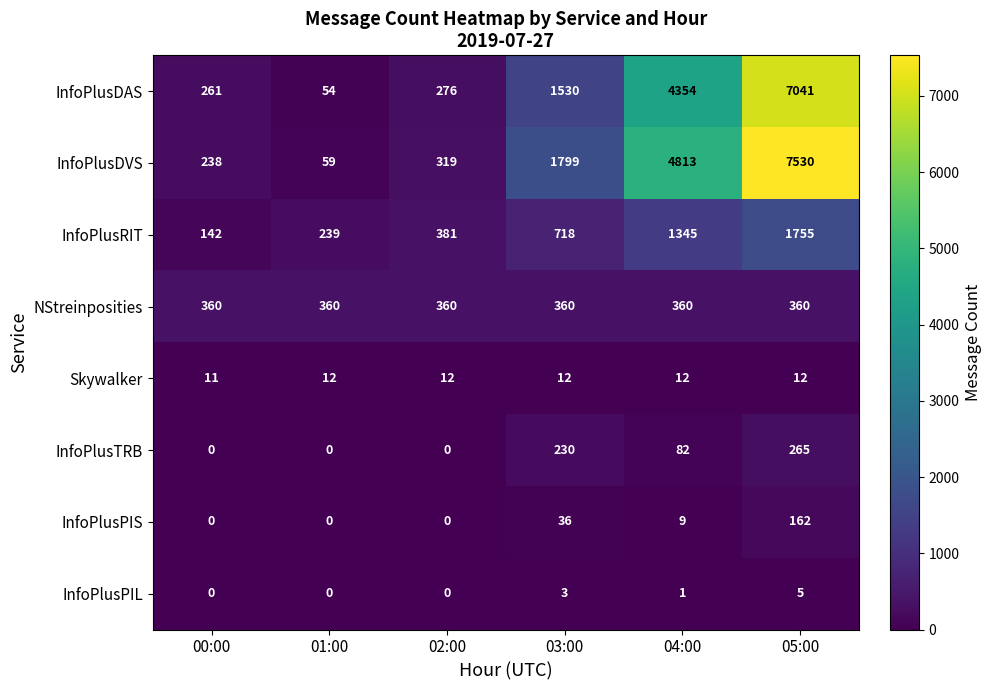

What is the approximate value of NStreinposities at 03:00?

360